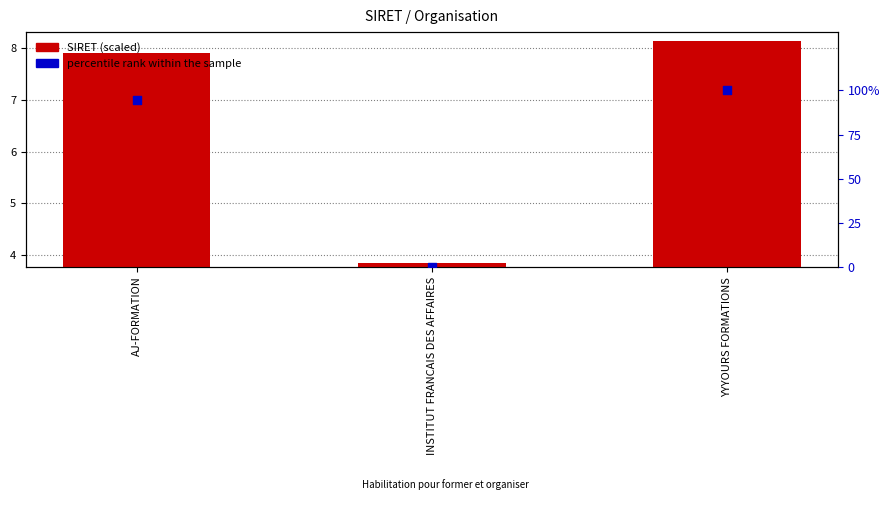

Which series reaches the maximum Y coordinate?

percentile rank within the sample